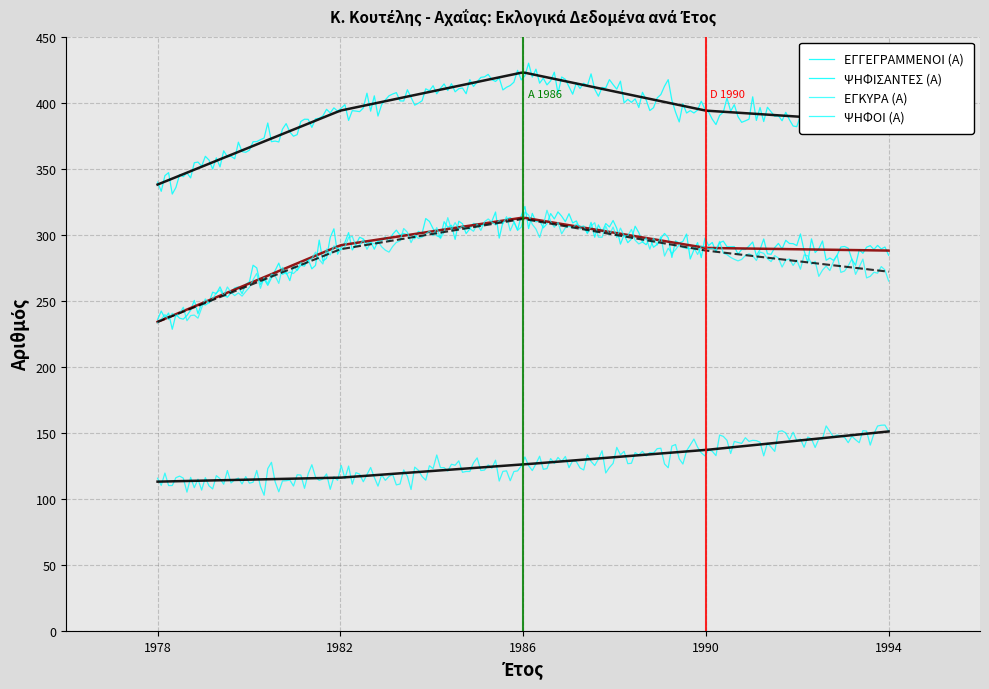

Where is ΨΗΦΙΣΑΝΤΕΣ (Α) nearest to the value 273?

1994